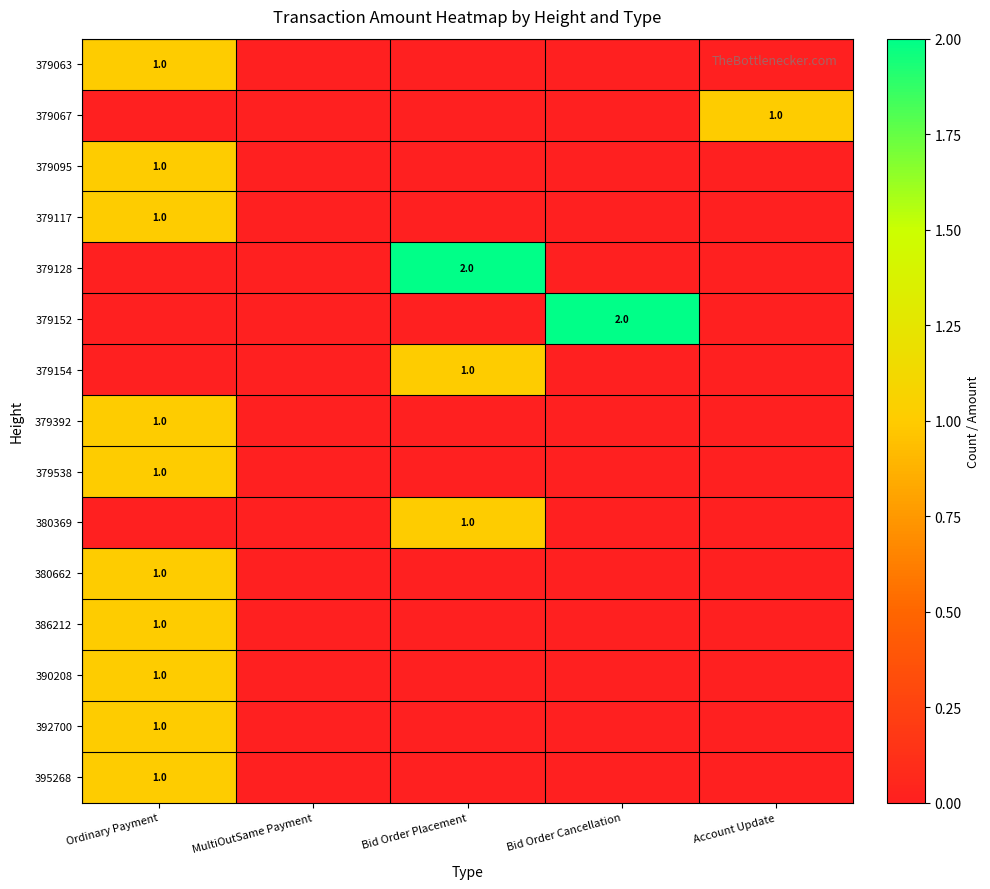

What is the sum of all 379538 values?

1